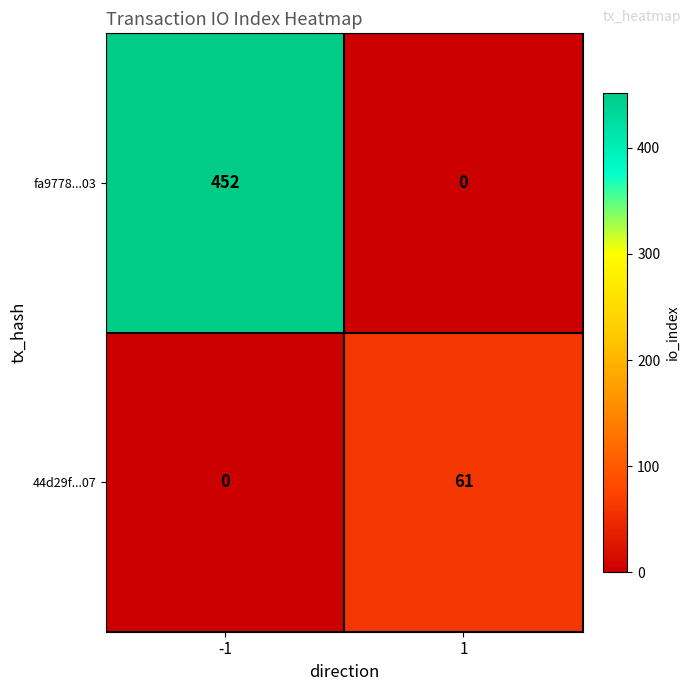

What is the approximate value of 44d29f...07 at 1, to the nearest 5?

60